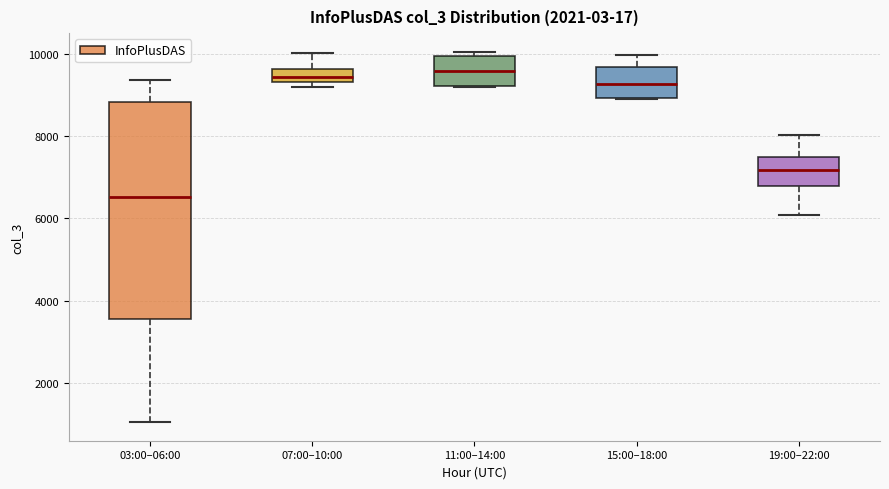

Reading left to right, transcribe this box plot: for each box, give where its median line is, the range the box spans, and where its two whiskers end, as read against the y-axis. The values are not printed on the chart, so give them approximately, as read against the axis.

03:00–06:00: median 6600, box 3600 to 8800, whiskers 1000 to 9400
07:00–10:00: median 9400 (inside the box), box 9400 to 9600, whiskers 9200 to 10000
11:00–14:00: median 9600, box 9200 to 10000, whiskers 9200 to 10000 (just above the box's upper edge)
15:00–18:00: median 9200, box 9000 to 9600, whiskers 8800 to 10000
19:00–22:00: median 7200, box 6800 to 7400, whiskers 6000 to 8000